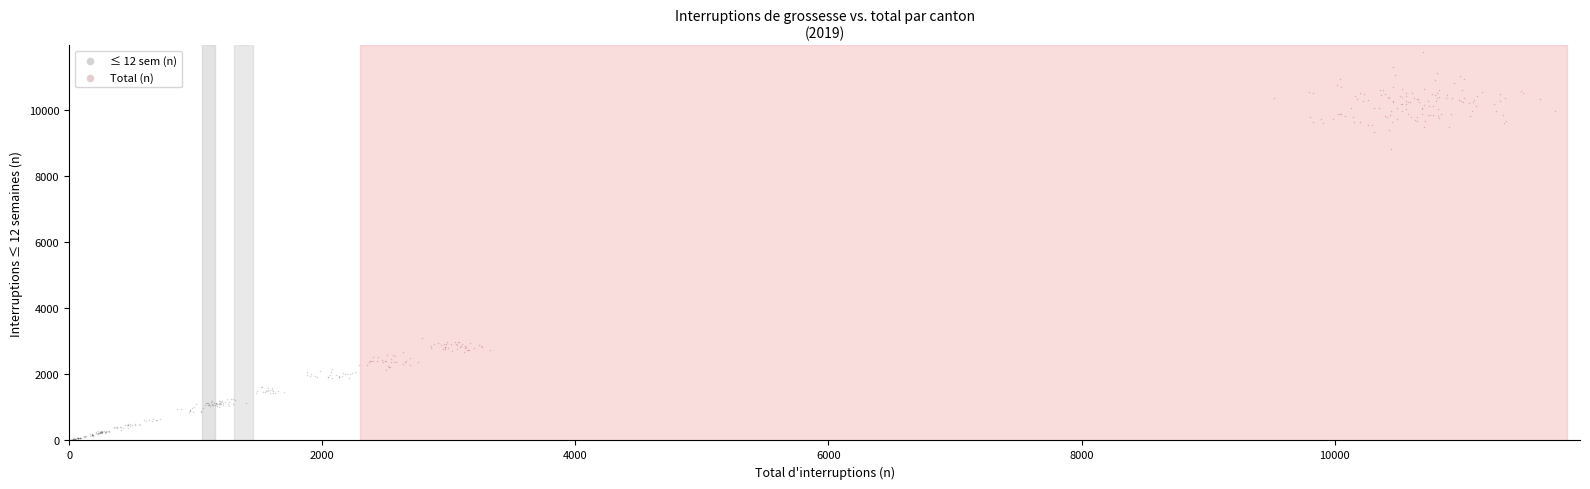

Which series contains the lowest Y value?

≤ 12 sem (n)